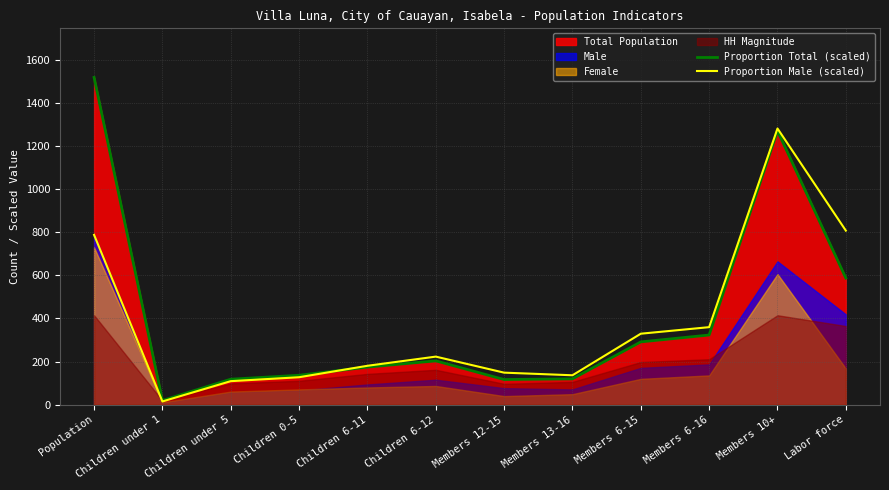

What is the approximate value of Proportion Total (scaled) at Children under 5?

118.4